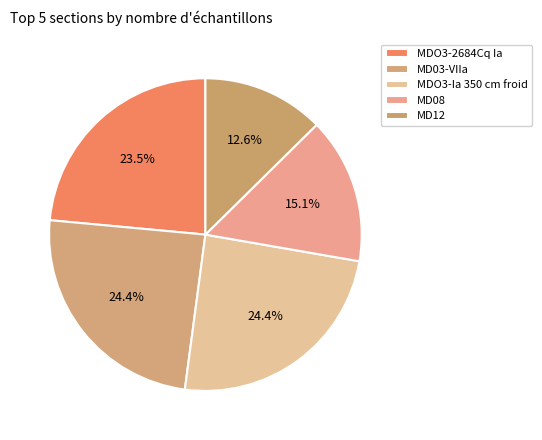

How many slices are in this pie chart?

5